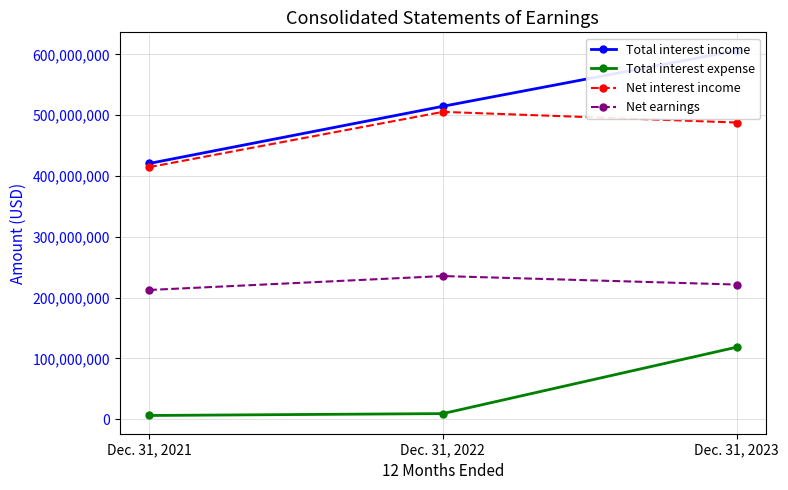

Rank the categories by Net earnings value from lowest to highest.

Dec. 31, 2021, Dec. 31, 2023, Dec. 31, 2022